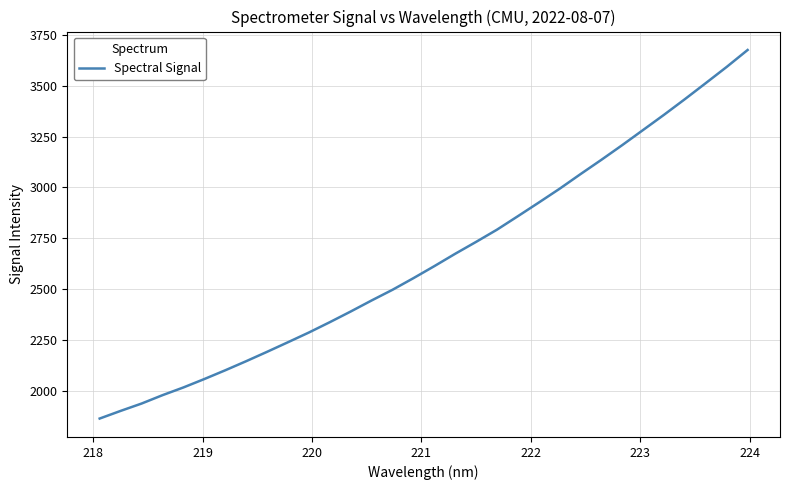

What is the difference between the maximum and minimum values?

1813.3